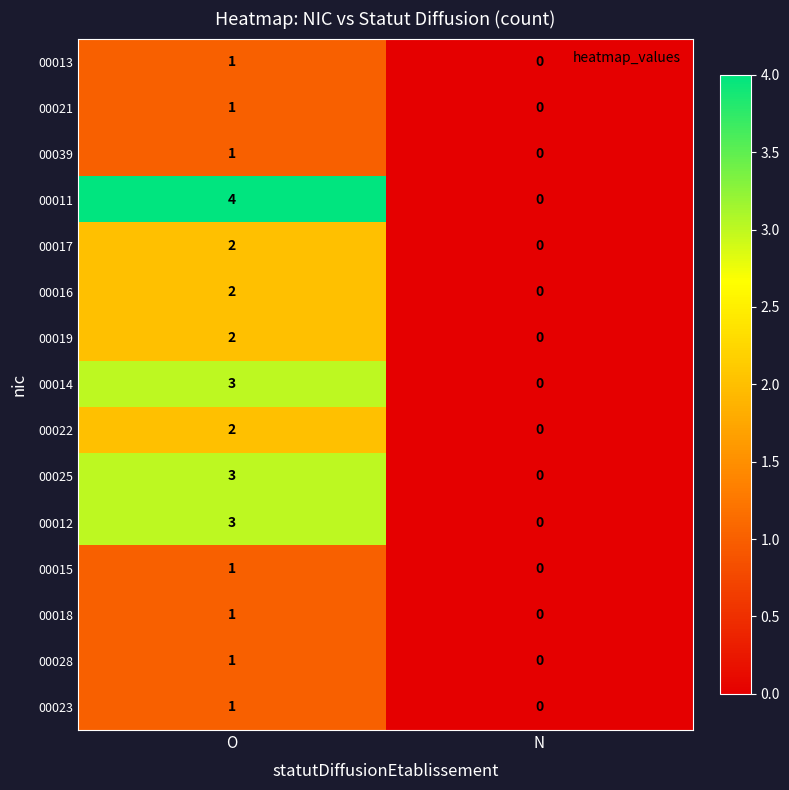

The 00017 series shows 0 at N. True or false?

True